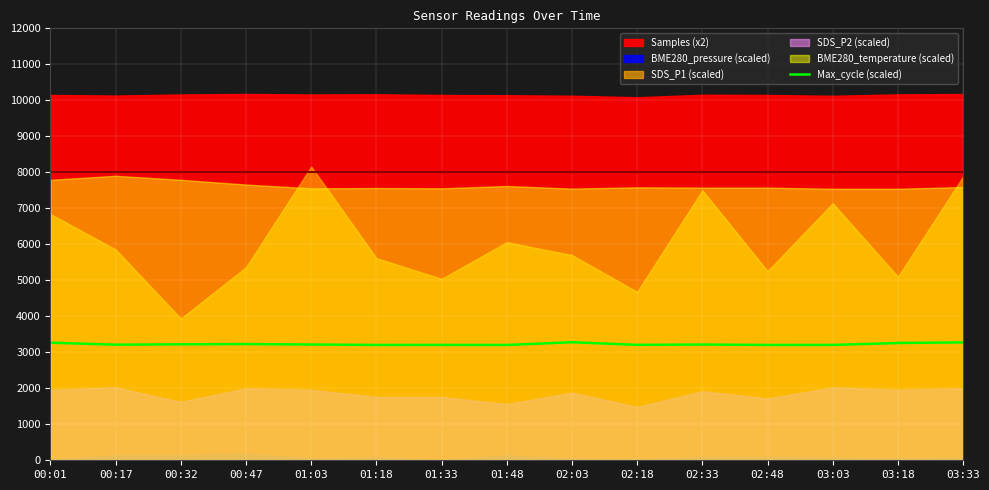

Is it true that the value at 01:18 is 4733.8?

False